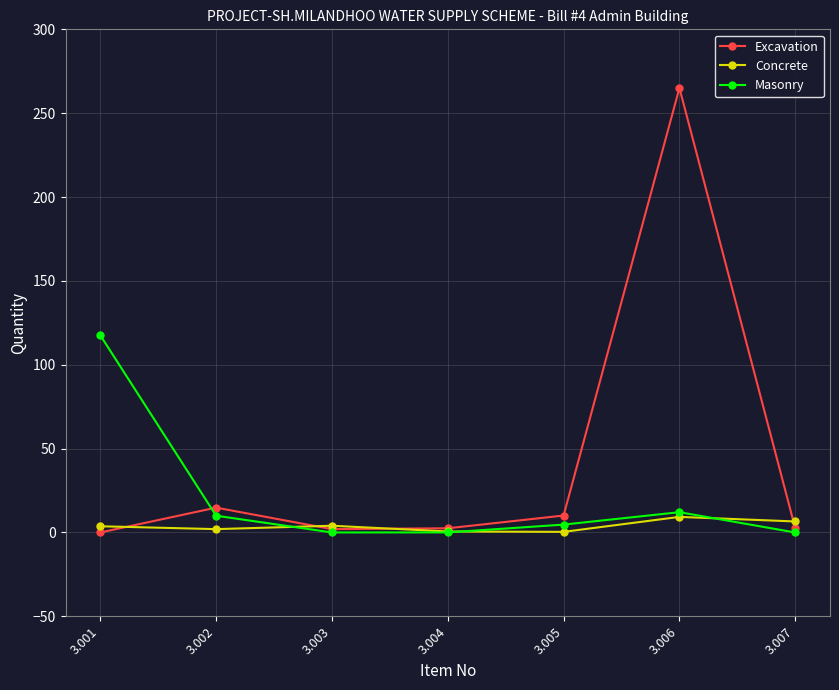

How many values in the Excavation series are below 2?

1